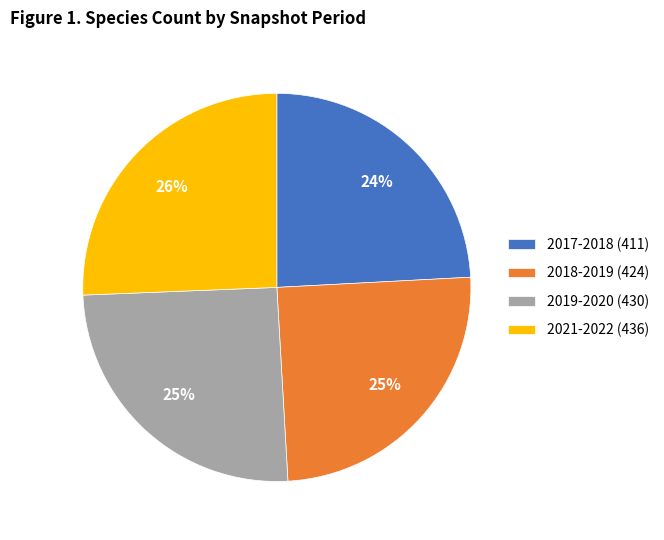

Which has a higher value, 2017-2018 (411) or 2019-2020 (430)?

2019-2020 (430)